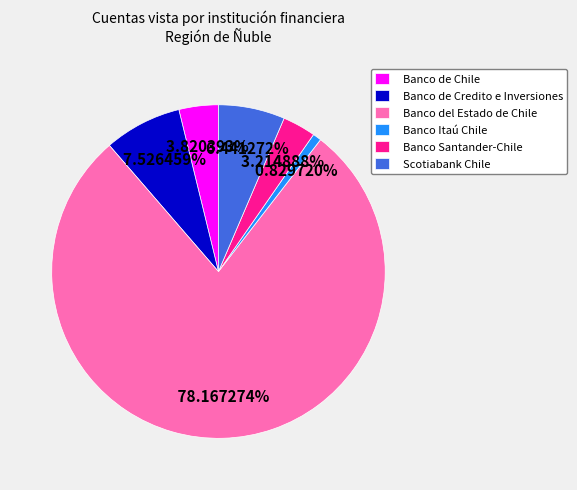

True or false: Banco Itaú Chile accounts for 1% of the total.

True